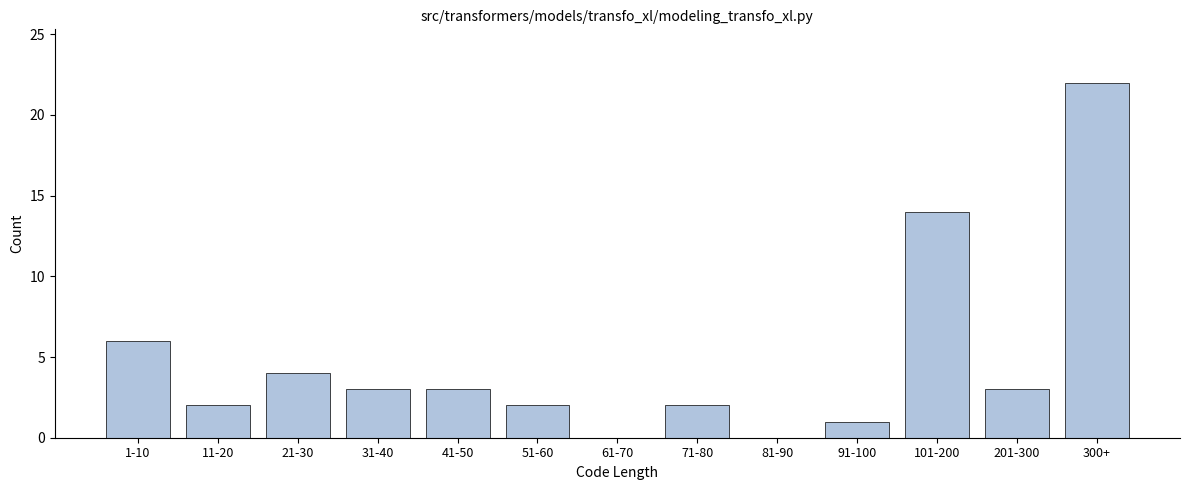

Reading right to left, list all the values displayed in this chart.

300+=22	201-300=3	101-200=14	91-100=1	81-90=0	71-80=2	61-70=0	51-60=2	41-50=3	31-40=3	21-30=4	11-20=2	1-10=6